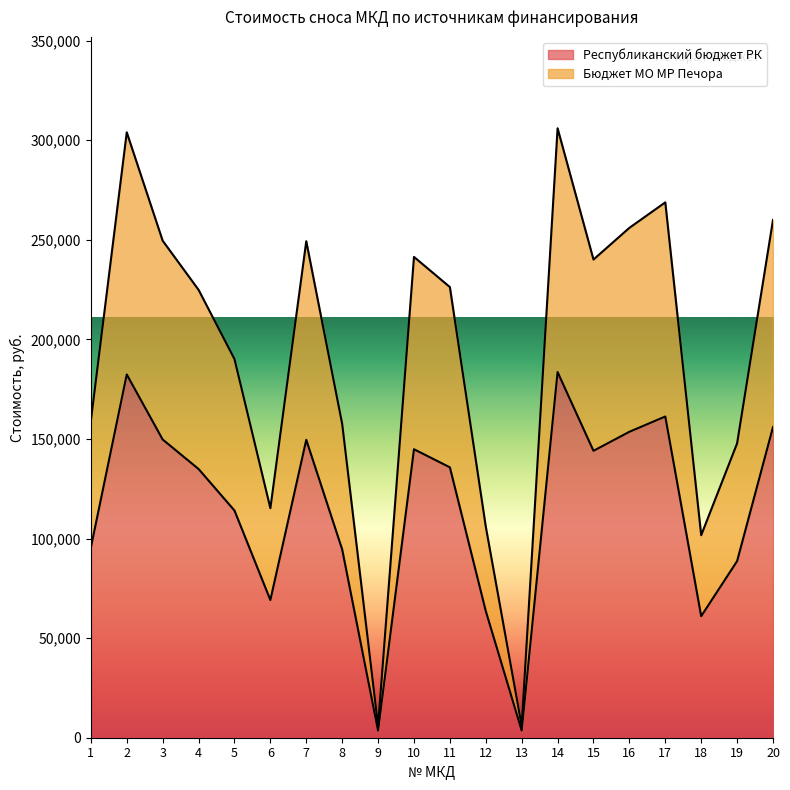

What is the difference between the Республиканский бюджет РК values at 10 and 17?

16433.0